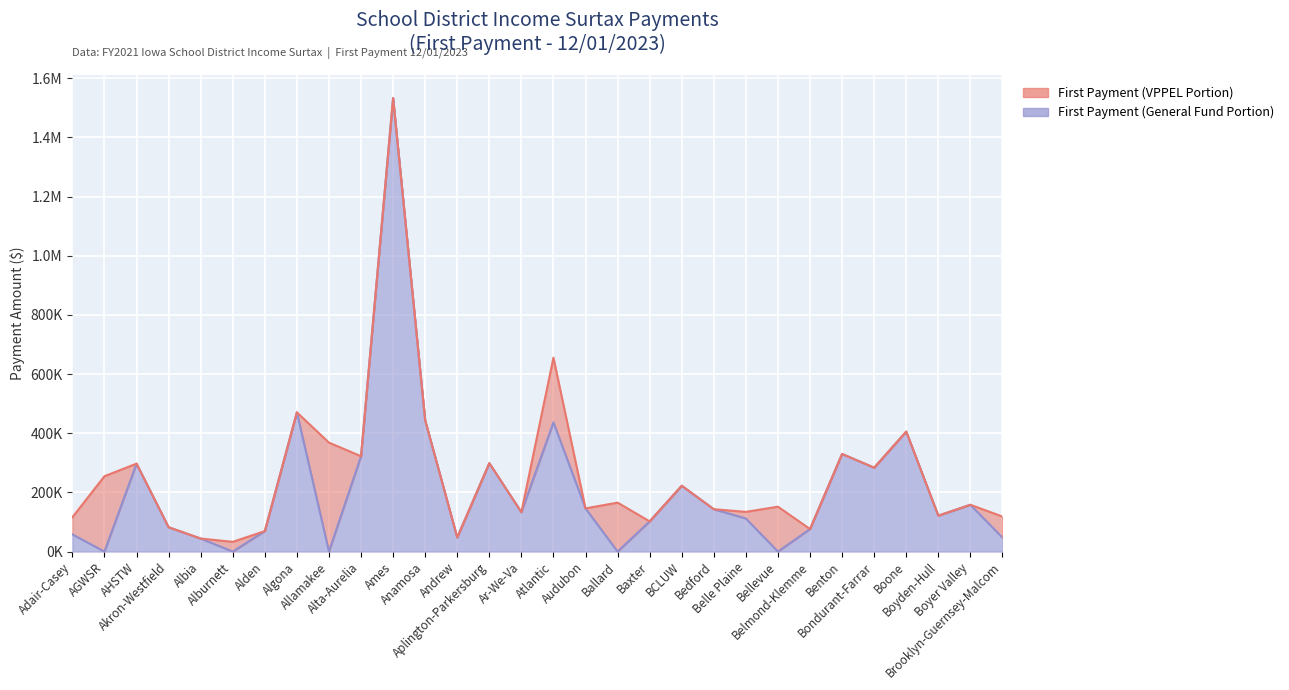

Does the chart display data point markers on the line(s)?

No